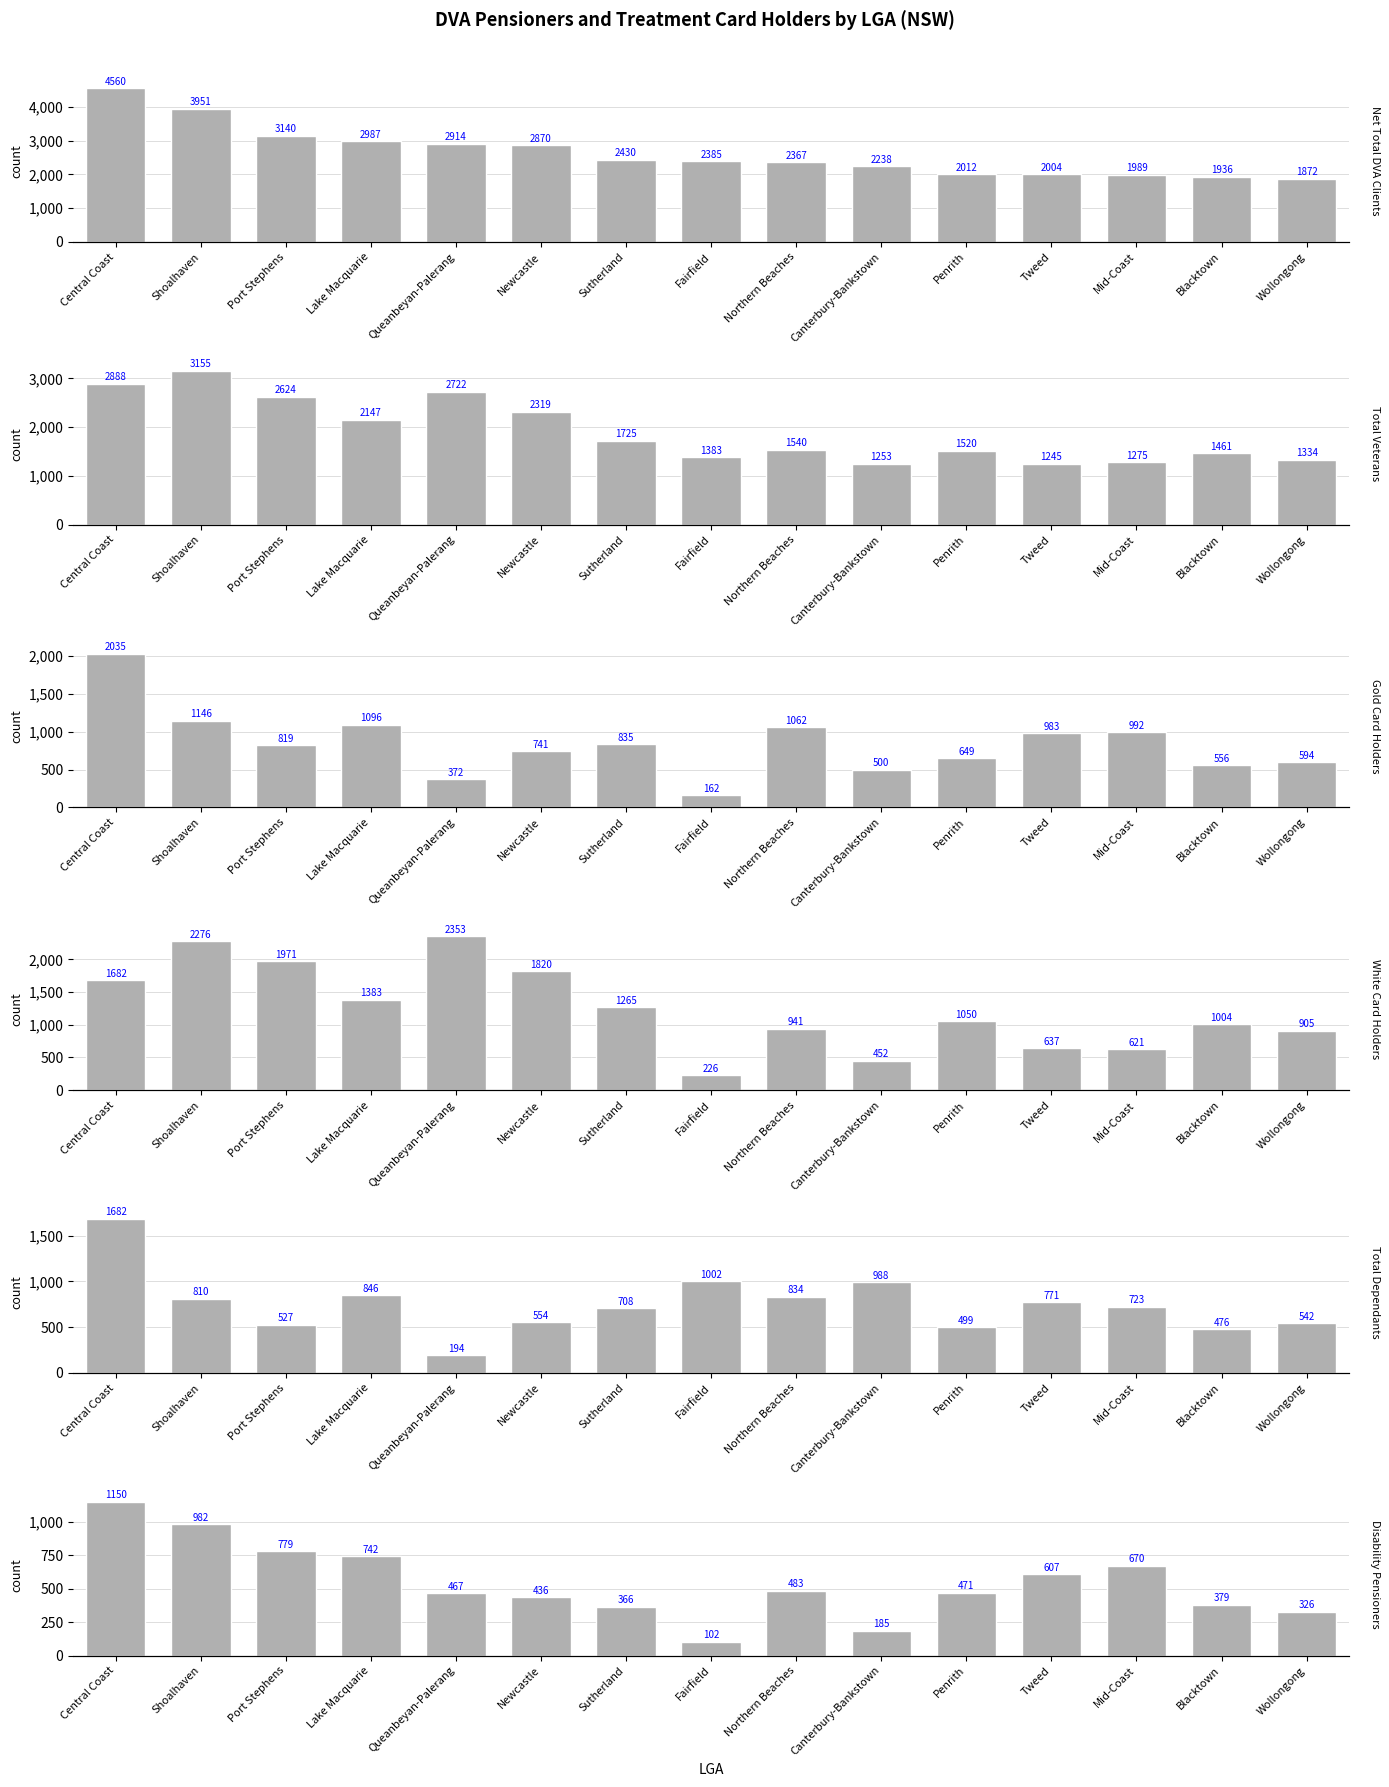

What is the lowest value of the Net Total DVA Clients series?

1872